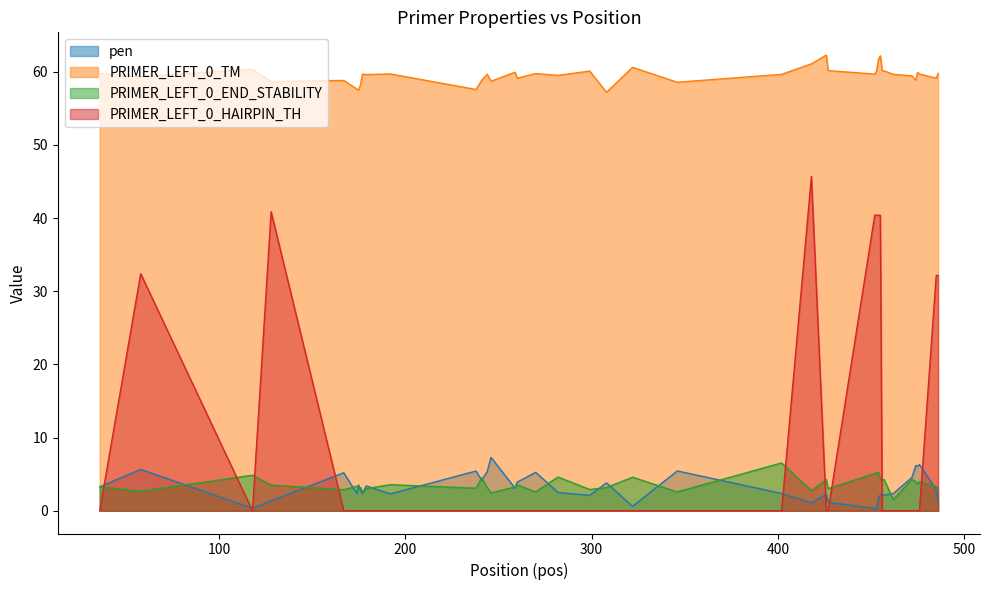

Reading left to right, list all the values displayed in this chart.

pen: 36=3.3	58=5.6	118=0.3	128=1.3	167=5.2	174=2.4	175=3.5	176=2.8	177=2.3	179=3.4	192=2.3	238=5.4	241=4.2	244=5.3	246=7.3	259=3.1	260=3.9	270=5.2	282=2.5	299=2.1	308=3.8	322=0.6	346=5.4	402=2.4	418=1.1	426=2.3	427=1.2	452=0.3	453=0.1	454=1.7	455=2.2	456=2.1	457=2.1	462=2.4	472=4.6	474=6.2	475=6.1	476=6.3	485=2.9	486=1.2
PRIMER_LEFT_0_TM: 36=59.7	58=59.4	118=60.3	128=58.7	167=58.8	174=57.6	175=57.5	176=58.2	177=59.7	179=59.6	192=59.7	238=57.6	241=58.8	244=59.7	246=58.7	259=59.9	260=59.1	270=59.8	282=59.5	299=60.1	308=57.2	322=60.6	346=58.6	402=59.6	418=61.1	426=62.3	427=60.2	452=59.7	453=60.1	454=61.7	455=62.2	456=60.1	457=60.1	462=59.6	472=59.4	474=58.8	475=59.9	476=59.7	485=59.1	486=59.8
PRIMER_LEFT_0_END_STABILITY: 36=3.3	58=2.7	118=4.8	128=3.5	167=2.9	174=3.4	175=2.9	176=3.2	177=2.6	179=3.0	192=3.6	238=3.1	241=4.5	244=3.2	246=2.4	259=3.2	260=3.5	270=2.6	282=4.6	299=2.9	308=3.2	322=4.6	346=2.6	402=6.5	418=2.8	426=4.3	427=3.0	452=5.1	453=5.2	454=5.2	455=4.2	456=4.2	457=4.3	462=1.5	472=4.3	474=4.0	475=3.6	476=4.0	485=3.3	486=3.1
PRIMER_LEFT_0_HAIRPIN_TH: 36=0.0	58=32.4	118=0.0	128=40.9	167=0.0	174=0.0	175=0.0	176=0.0	177=0.0	179=0.0	192=0.0	238=0.0	241=0.0	244=0.0	246=0.0	259=0.0	260=0.0	270=0.0	282=0.0	299=0.0	308=0.0	322=0.0	346=0.0	402=0.0	418=45.7	426=0.0	427=0.0	452=40.4	453=40.4	454=40.4	455=40.4	456=0.0	457=0.0	462=0.0	472=0.0	474=0.0	475=0.0	476=0.0	485=32.2	486=32.2